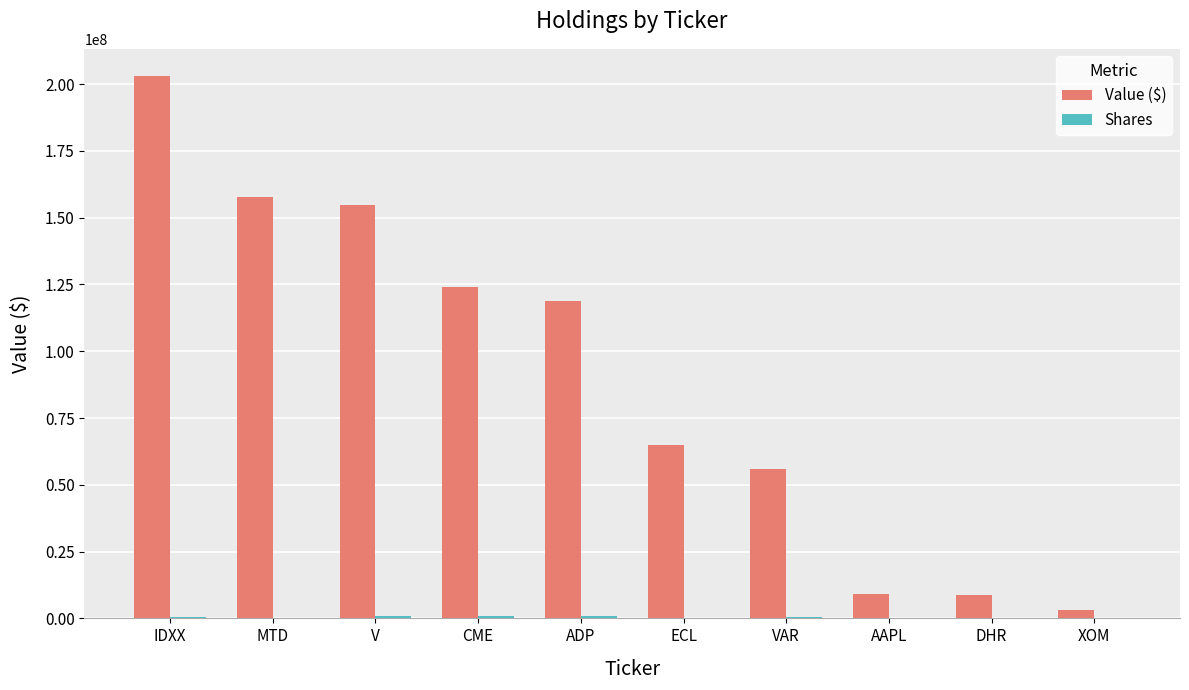

Which label corresponds to the largest value in the chart?

IDXX